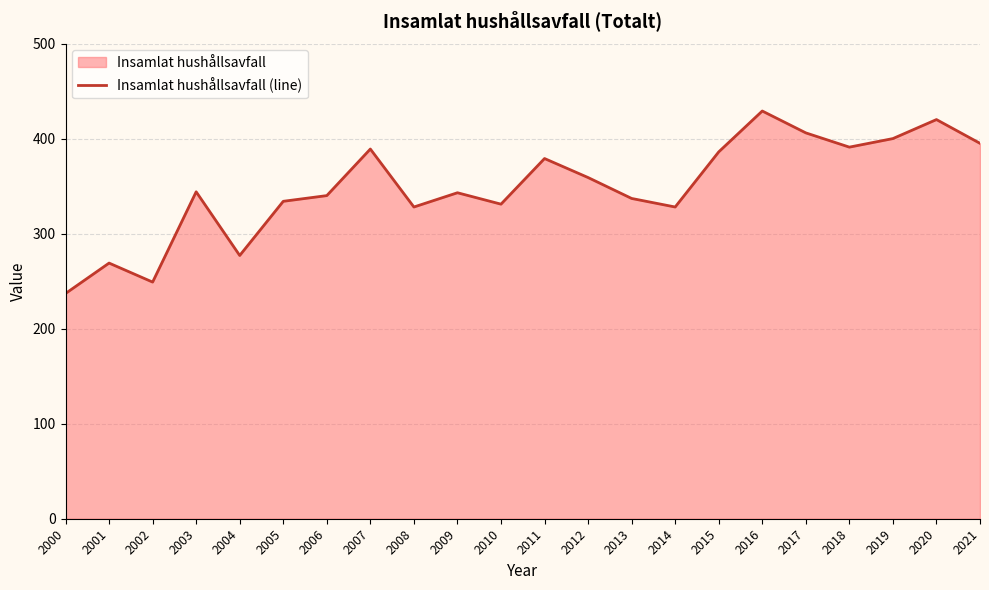

Reading left to right, what are all the values shown in this chart?

2000=237	2001=269	2002=249	2003=344	2004=277	2005=334	2006=340	2007=389	2008=328	2009=343	2010=331	2011=379	2012=359	2013=337	2014=328	2015=386	2016=429	2017=406	2018=391	2019=400	2020=420	2021=395